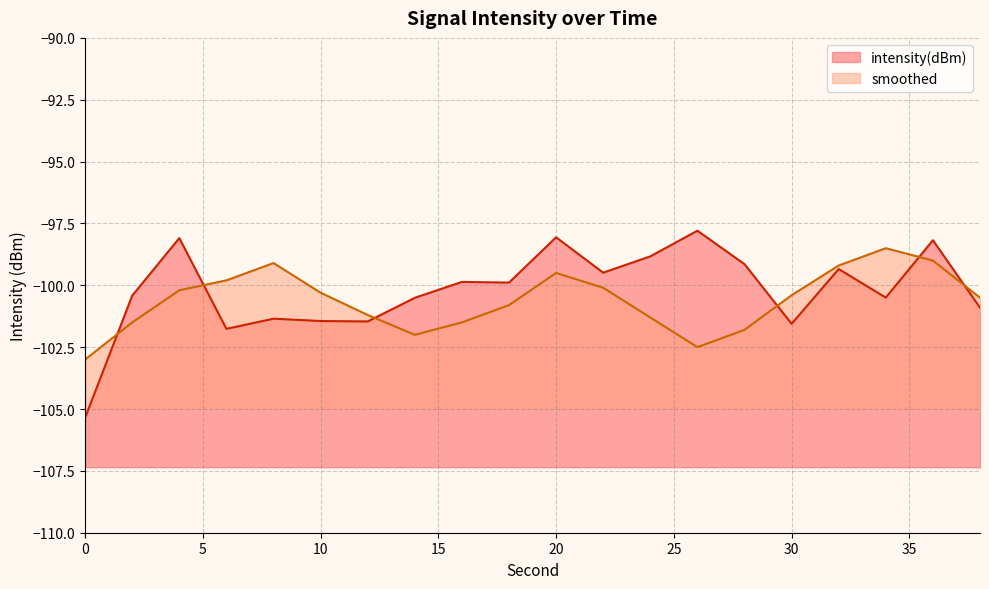

The value of intensity(dBm) at 22 is -99.5. True or false?

True